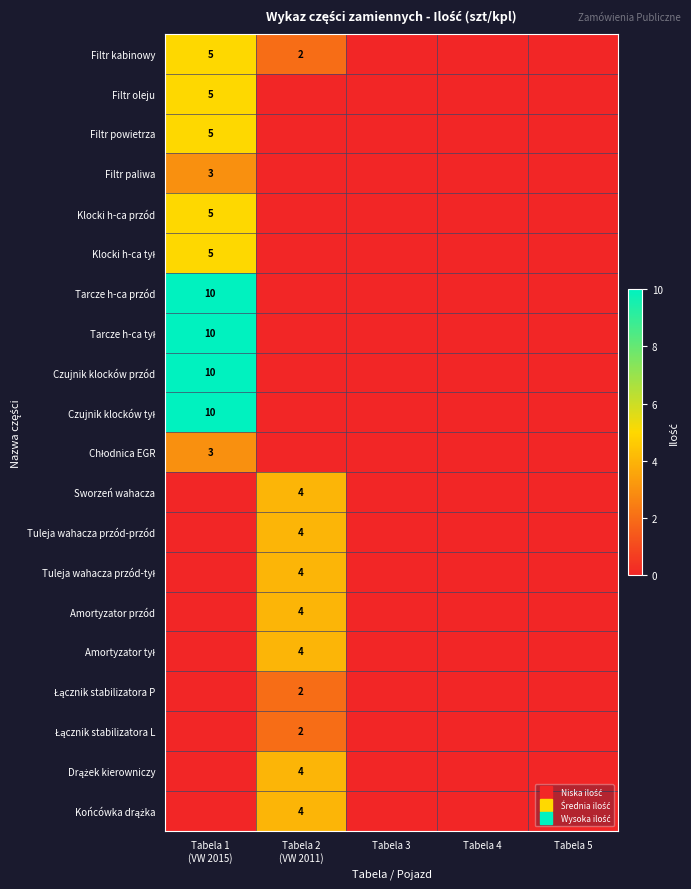

At how many categories does at least one series exceed 9?

1